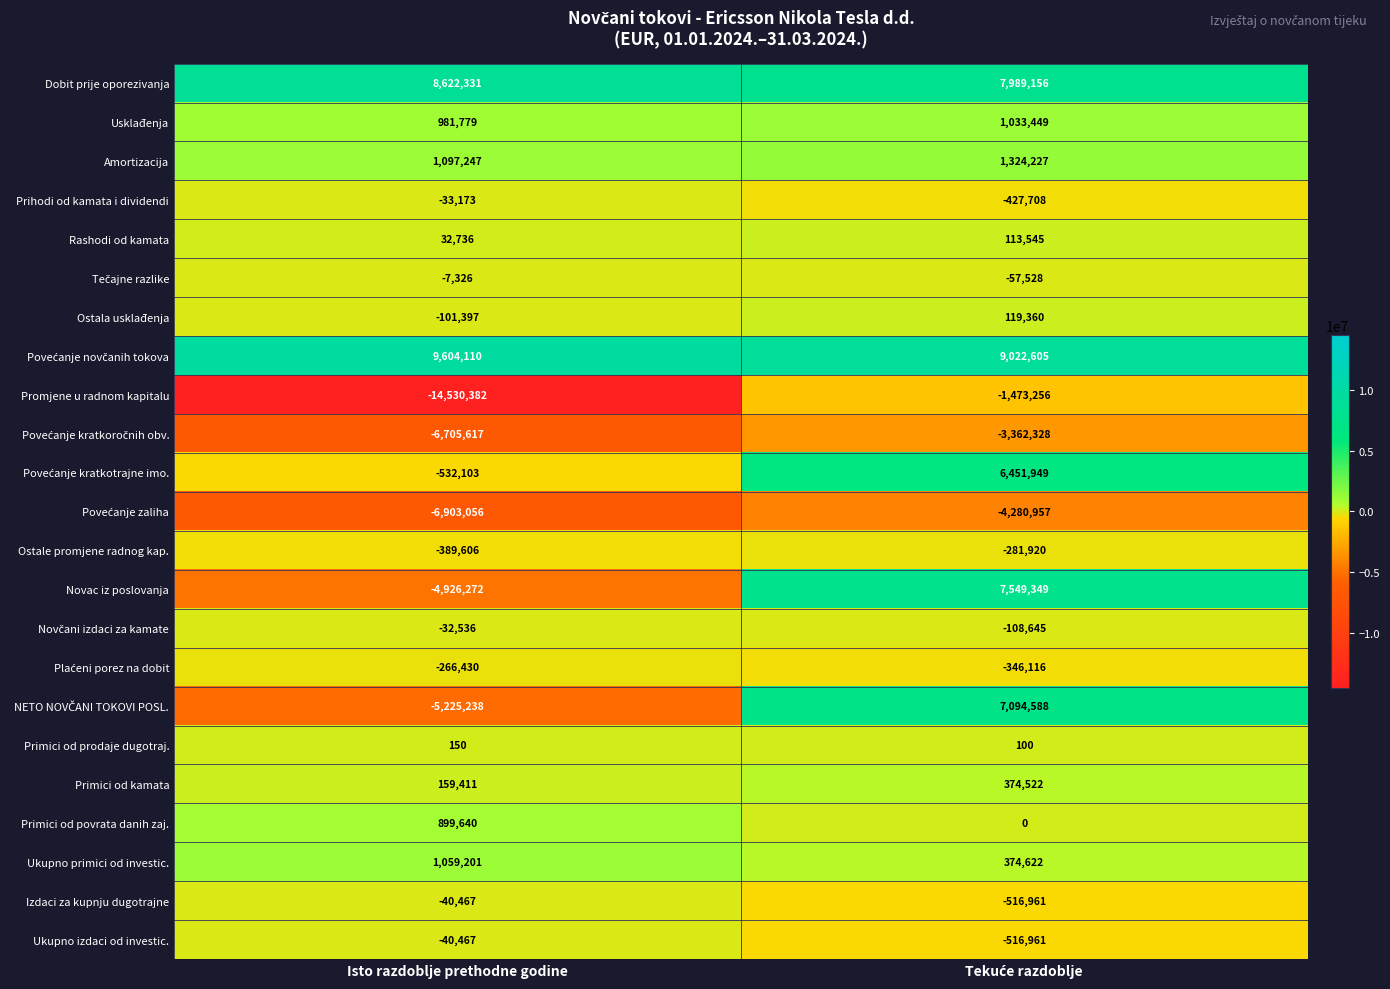

What is the total value across all series at Isto razdoblje prethodne godine?

-17277465